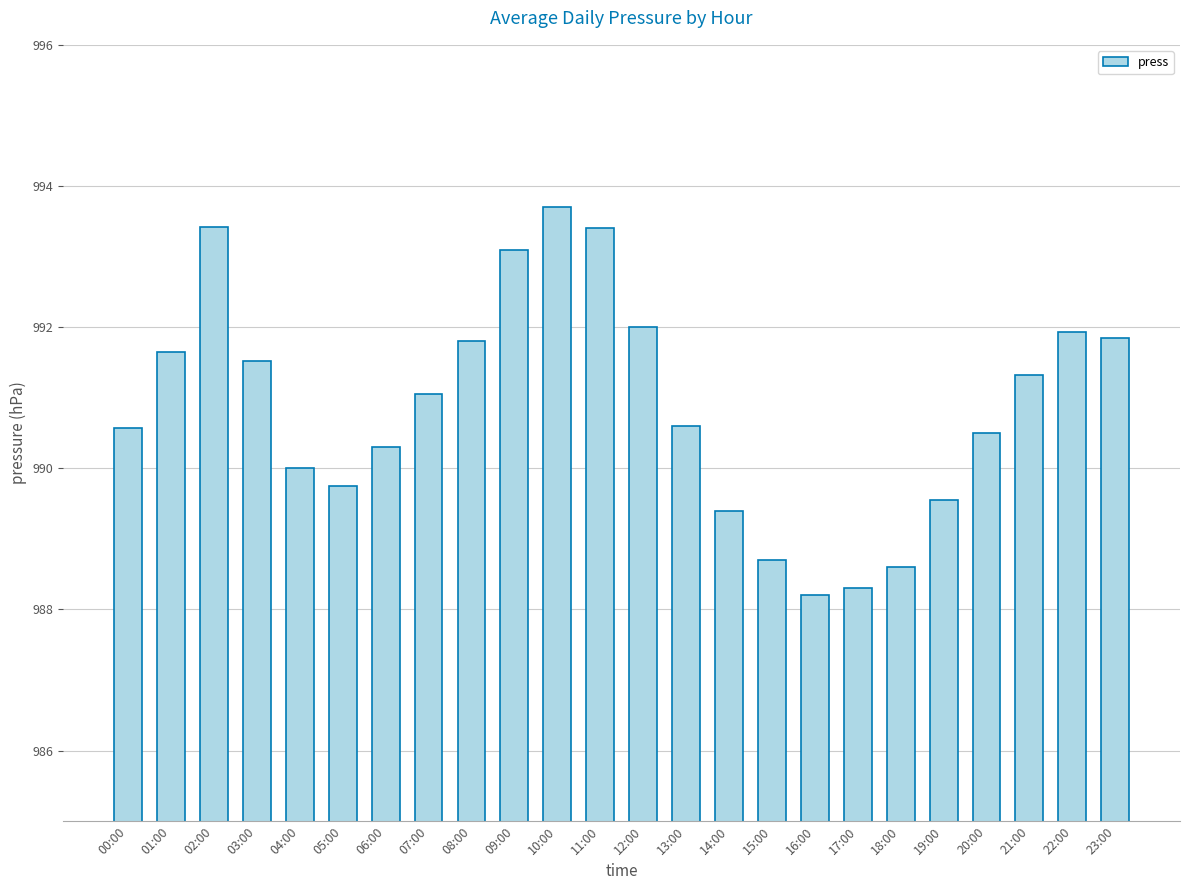

How many bars are there in total?

24